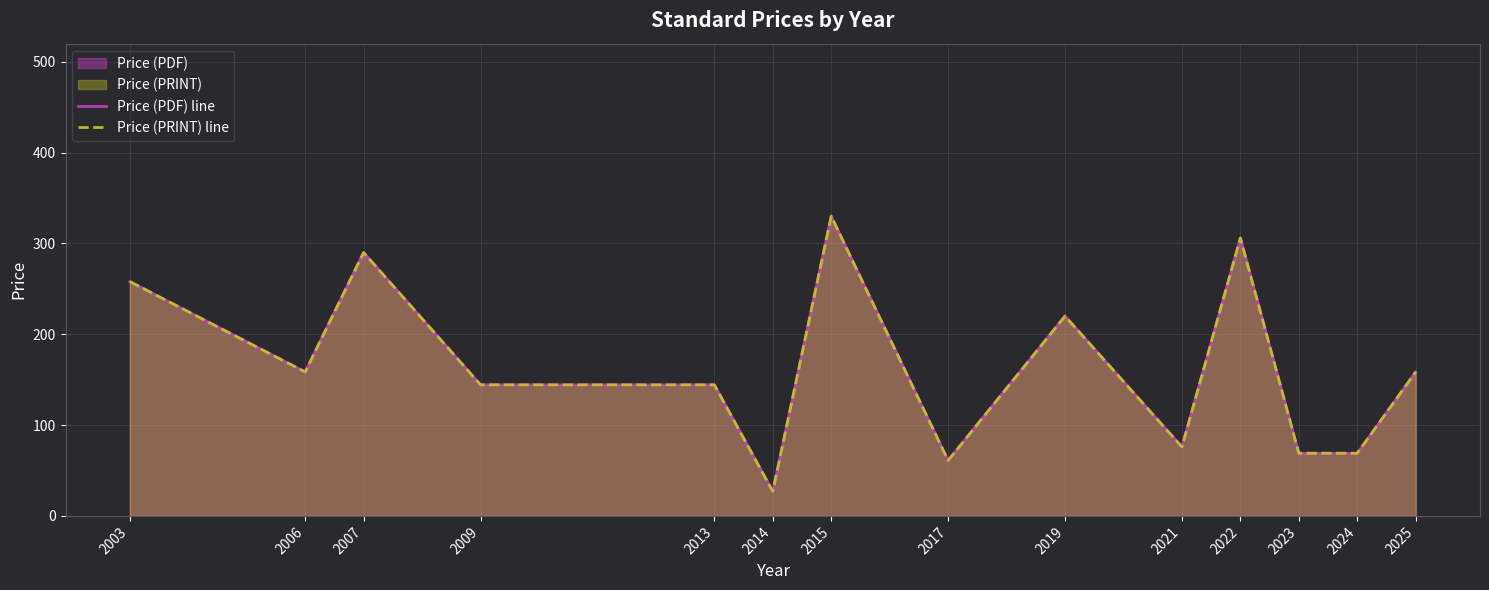

At which label is Price (PDF) line closest to 178?

2006